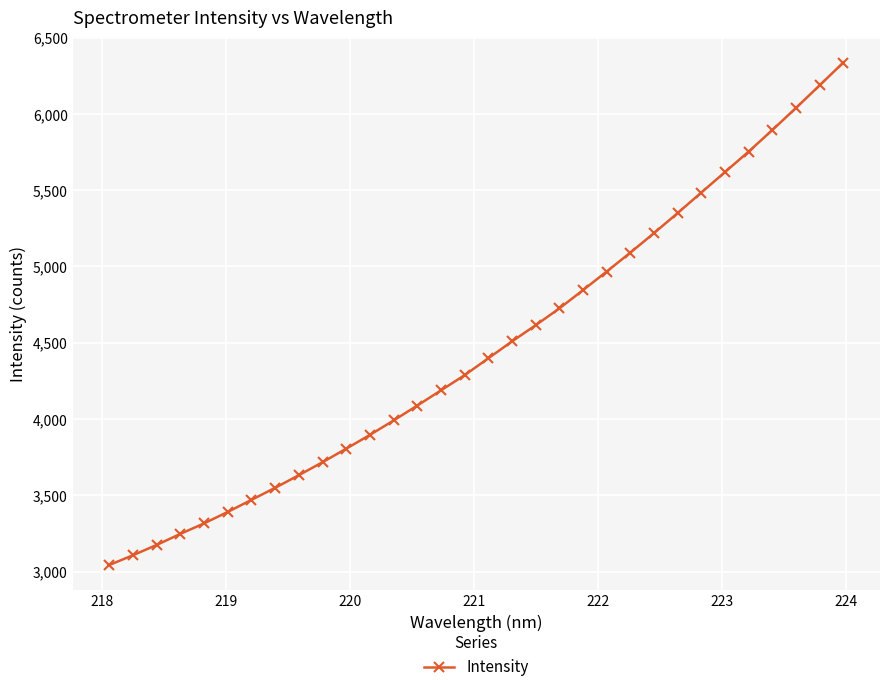

What is the value of the 32nd point from the left?

6337.0